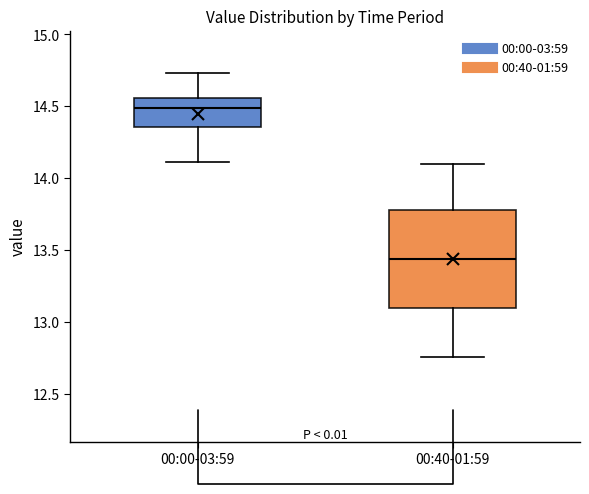

Reading left to right, transcribe this box plot: for each box, give where its median line is, the range the box spans, and where its two whiskers end, as read against the y-axis. The values are not printed on the chart, so give them approximately, as read against the axis.

00:00-03:59: median 14.50, box 14.35 to 14.55, whiskers 14.10 to 14.75
00:40-01:59: median 13.45, box 13.10 to 13.80, whiskers 12.75 to 14.10